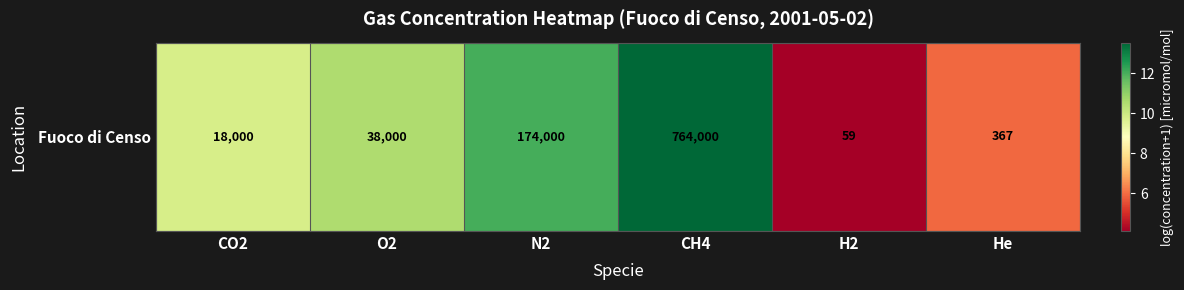

At which category does the chart reach its minimum across all series?

H2